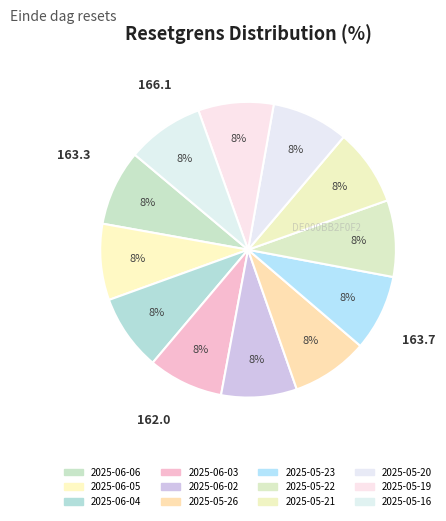

Rank the categories by value from lowest to highest.

2025-06-03, 2025-05-19, 2025-06-02, 2025-06-06, 2025-05-23, 2025-06-04, 2025-06-05, 2025-05-22, 2025-05-26, 2025-05-21, 2025-05-20, 2025-05-16